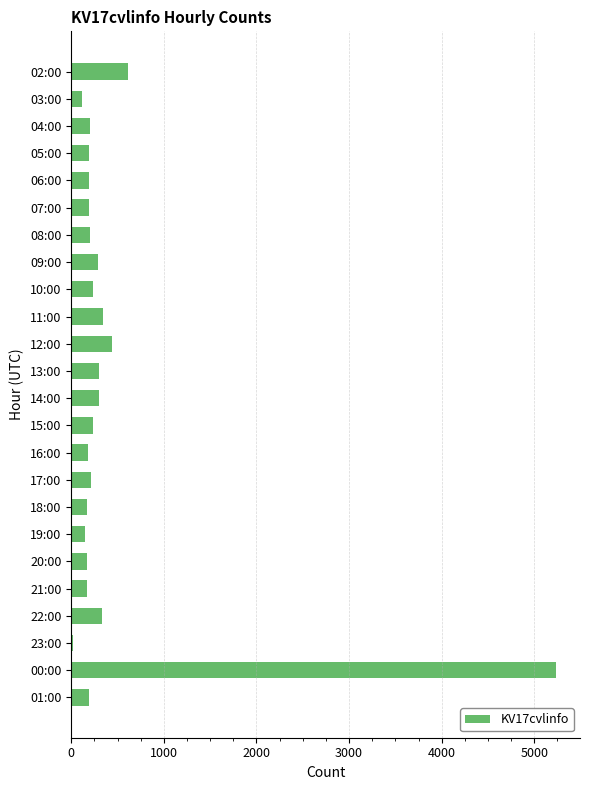

What is the average value?

445